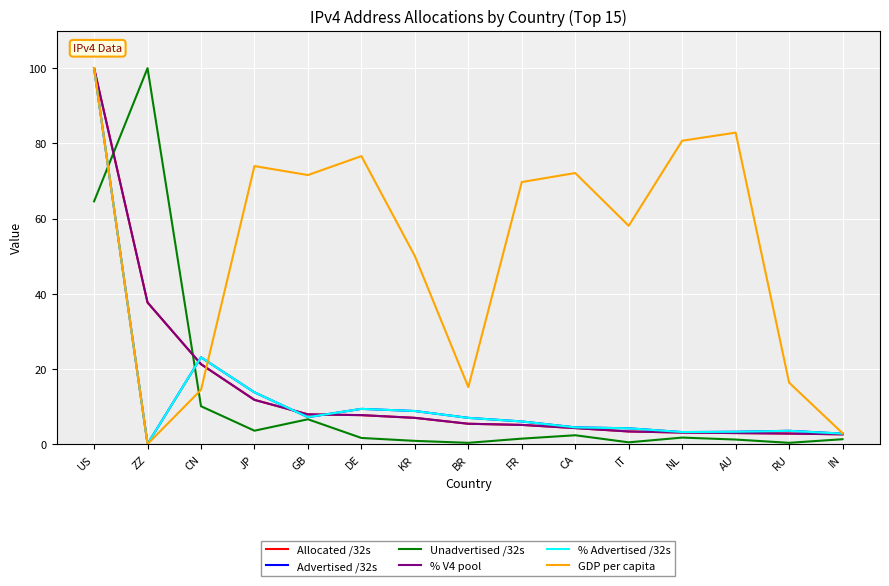

What value does the % Advertised /32s series have at CN?

23.1